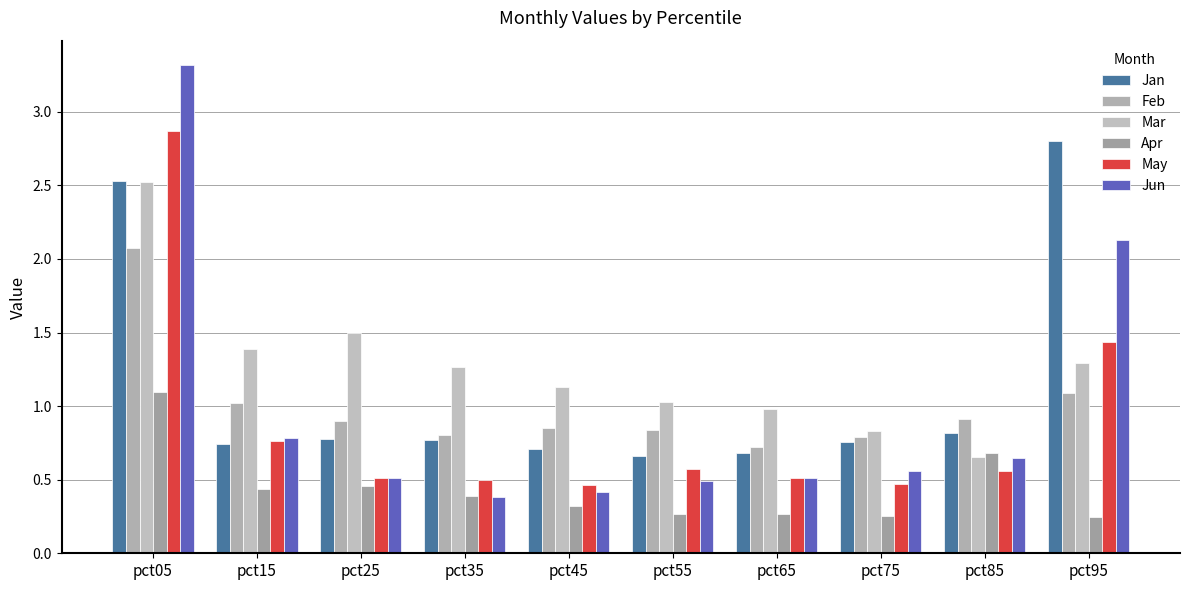

Reading right to left, what are all the values shown in this chart?

Jan: pct95=2.8	pct85=0.8	pct75=0.8	pct65=0.7	pct55=0.7	pct45=0.7	pct35=0.8	pct25=0.8	pct15=0.7	pct05=2.5
Feb: pct95=1.1	pct85=0.9	pct75=0.8	pct65=0.7	pct55=0.8	pct45=0.9	pct35=0.8	pct25=0.9	pct15=1.0	pct05=2.1
Mar: pct95=1.3	pct85=0.7	pct75=0.8	pct65=1.0	pct55=1.0	pct45=1.1	pct35=1.3	pct25=1.5	pct15=1.4	pct05=2.5
Apr: pct95=0.2	pct85=0.7	pct75=0.3	pct65=0.3	pct55=0.3	pct45=0.3	pct35=0.4	pct25=0.5	pct15=0.4	pct05=1.1
May: pct95=1.4	pct85=0.6	pct75=0.5	pct65=0.5	pct55=0.6	pct45=0.5	pct35=0.5	pct25=0.5	pct15=0.8	pct05=2.9
Jun: pct95=2.1	pct85=0.6	pct75=0.6	pct65=0.5	pct55=0.5	pct45=0.4	pct35=0.4	pct25=0.5	pct15=0.8	pct05=3.3